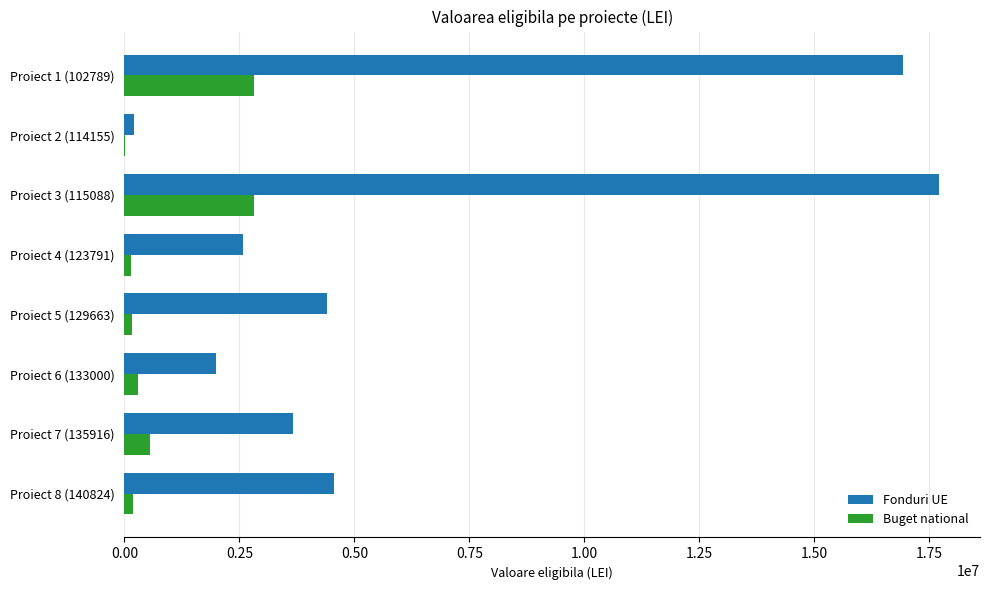

Which label corresponds to the largest value in the chart?

Proiect 3 (115088)